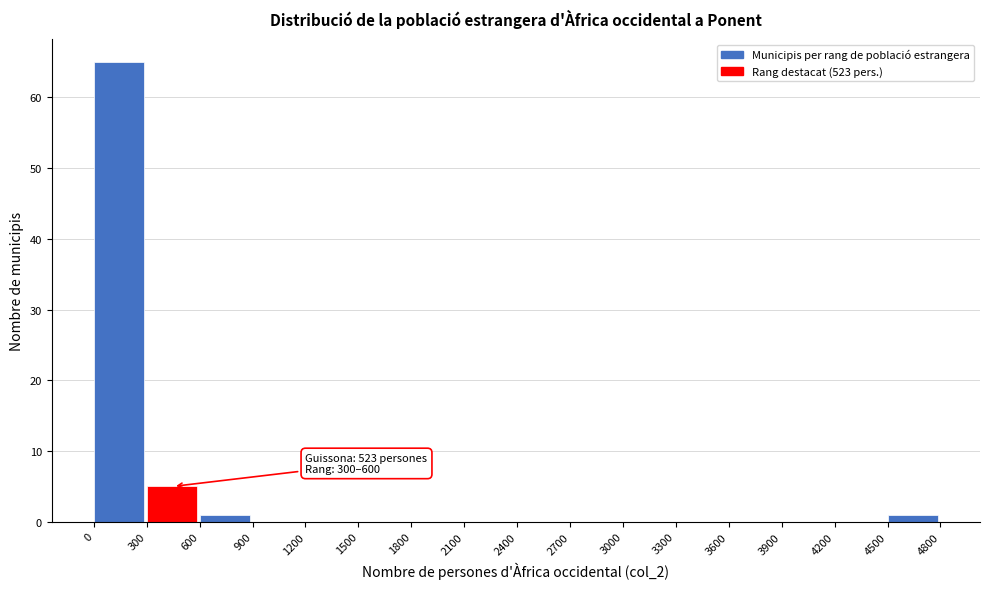

Which range on the x-axis has the tallest bar?

0 to 300